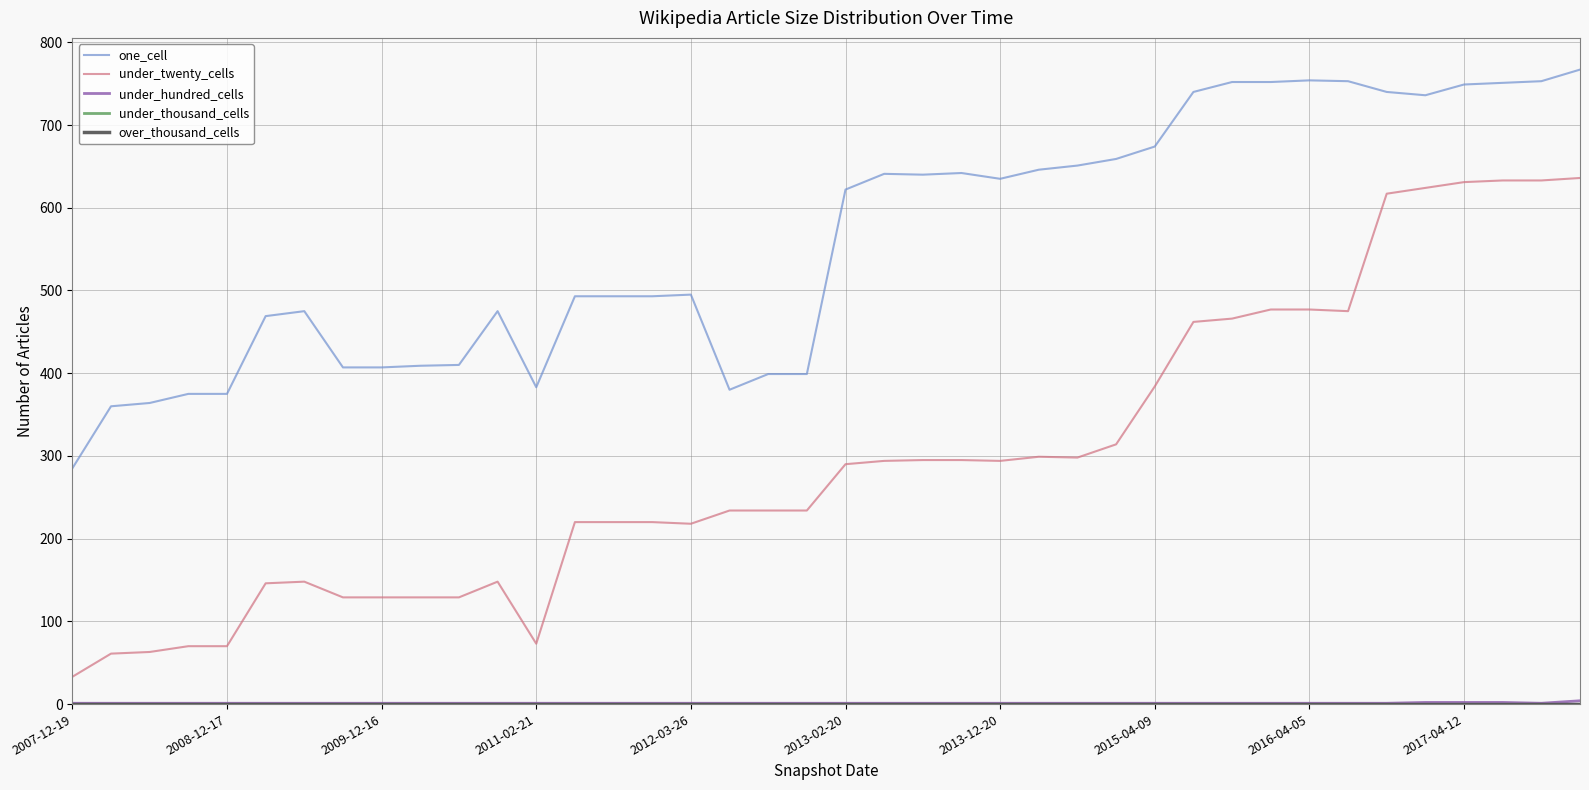

Does the chart display data point markers on the line(s)?

No